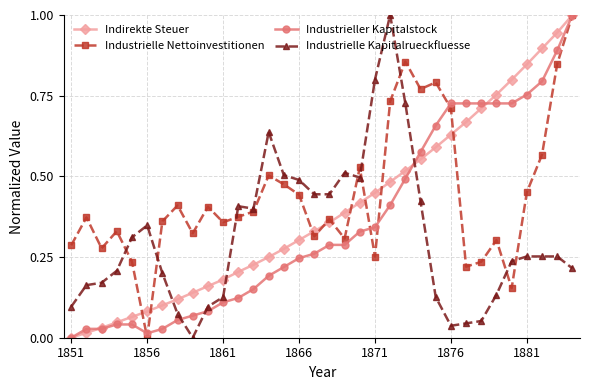

What is the highest value of the Industrieller Kapitalstock series?

1.0